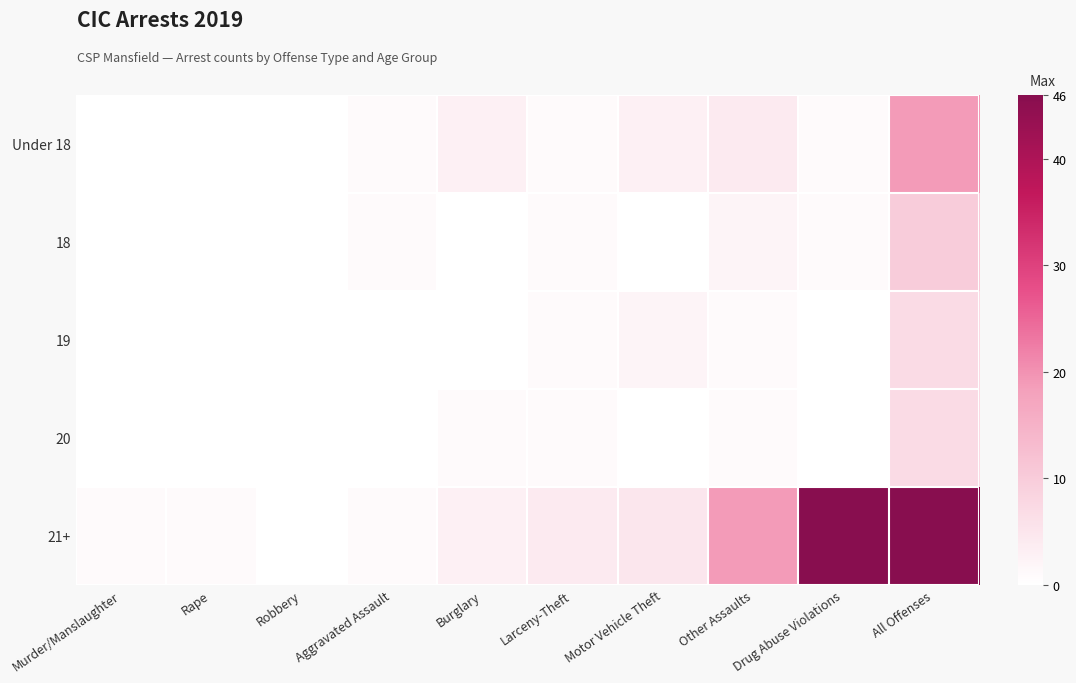

Which series changed the most between Murder/Manslaughter and Aggravated Assault?

Under 18